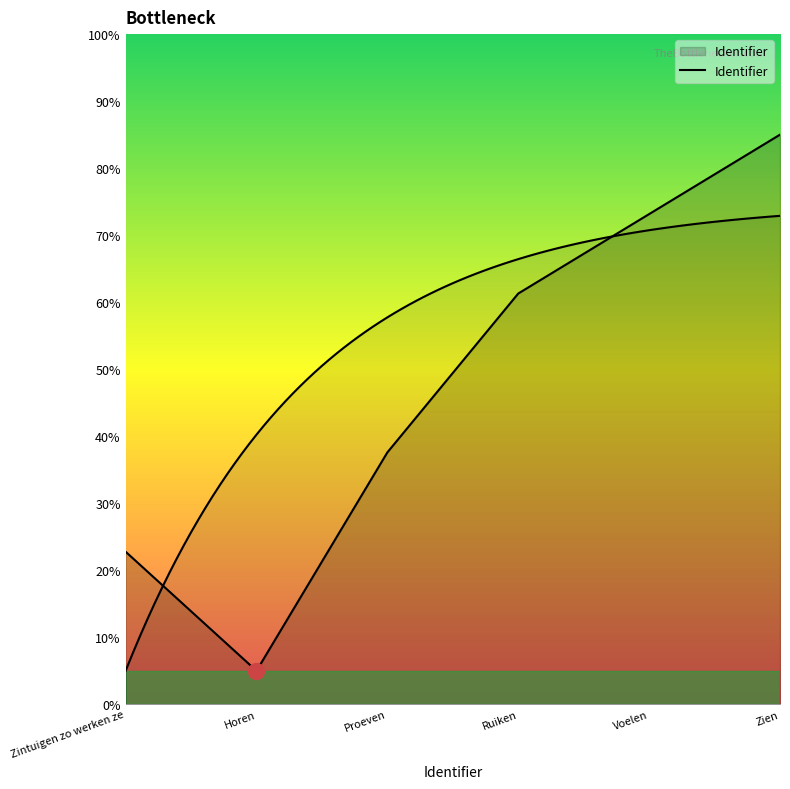

What is the change in value from Ruiken to Voelen?

+11.9